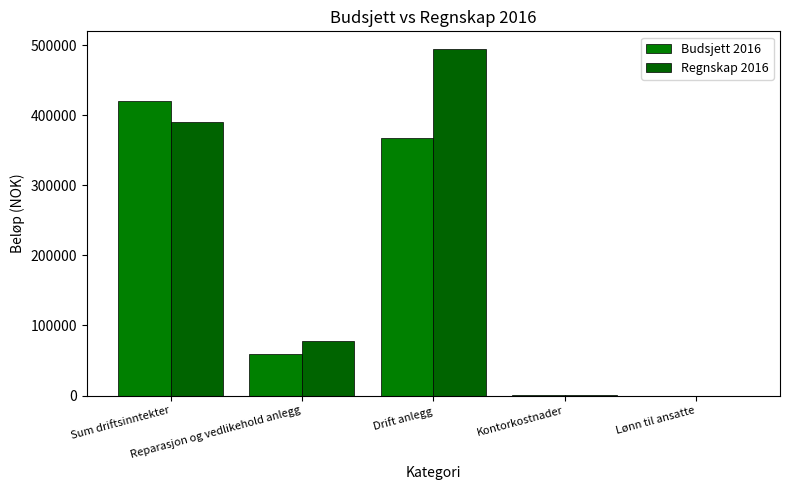

At how many categories does at least one series exceed 91969?

2